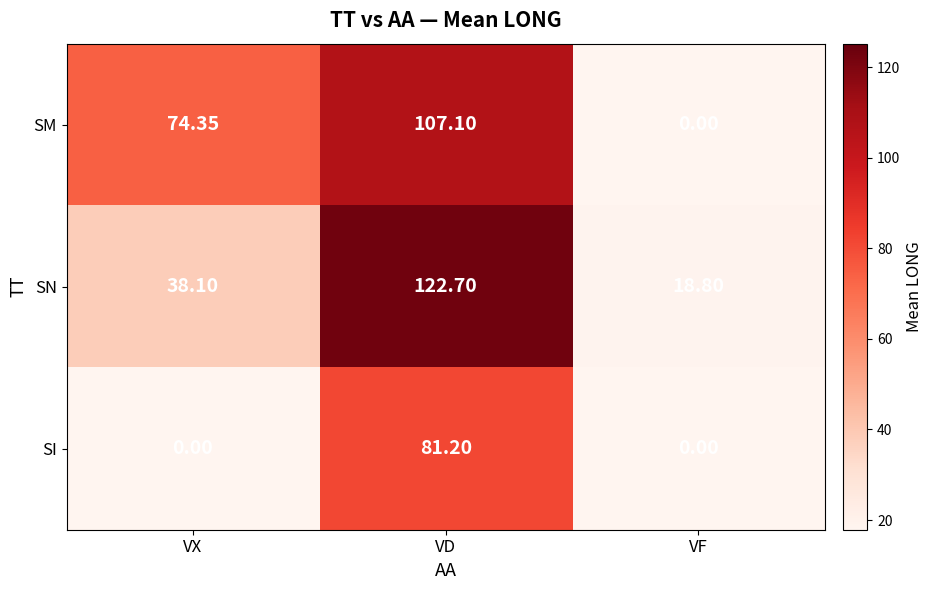

Rank the series by their maximum value, from lowest to highest.

SI, SM, SN